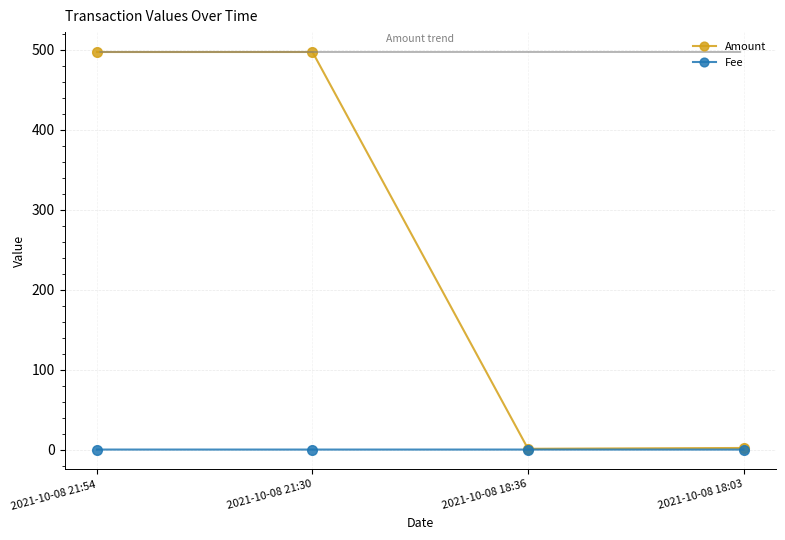

List the series in order of their overall mean, lowest first.

Fee, Amount